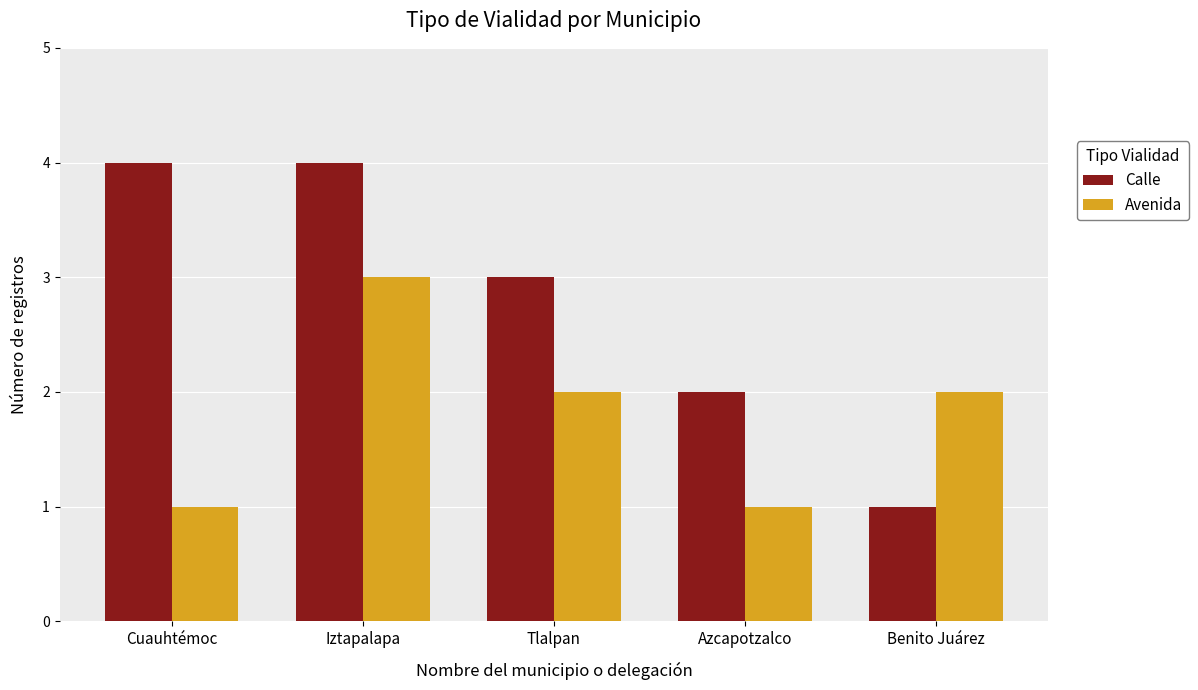

What is the label of the 5th bar from the right?

Cuauhtémoc